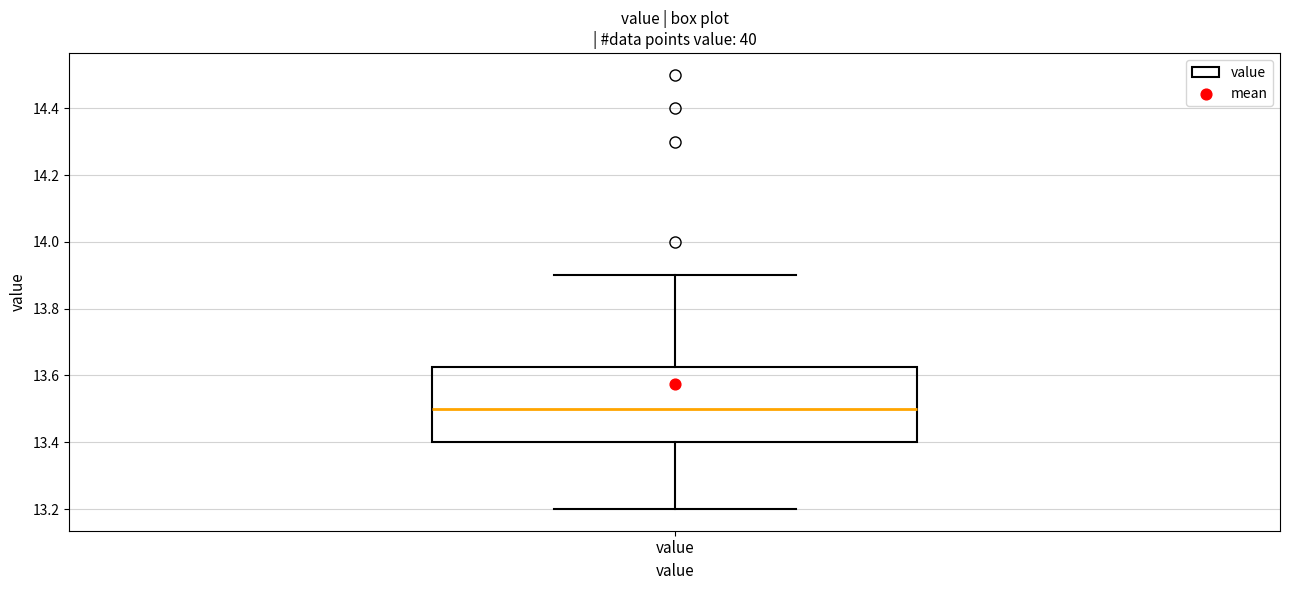

Transcribe this box plot: give where the median line is, the range the box spans, and where the two whiskers end, as read against the y-axis. The values are not printed on the chart, so give them approximately, as read against the axis.

median 13.50, box 13.40 to 13.62, whiskers 13.20 to 13.90